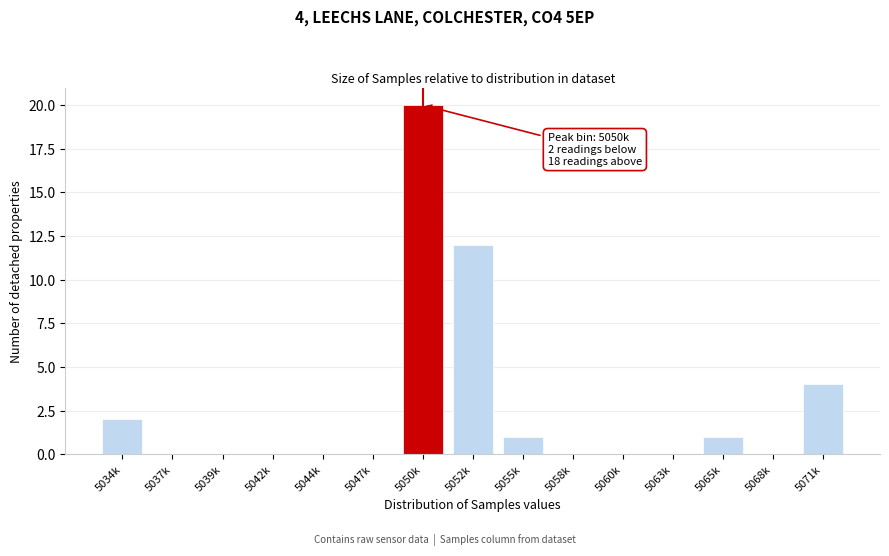

Reading right to left, what are all the values shown in this chart?

5071k=4	5068k=0	5065k=1	5063k=0	5060k=0	5058k=0	5055k=1	5052k=12	5050k=20	5047k=0	5044k=0	5042k=0	5039k=0	5037k=0	5034k=2